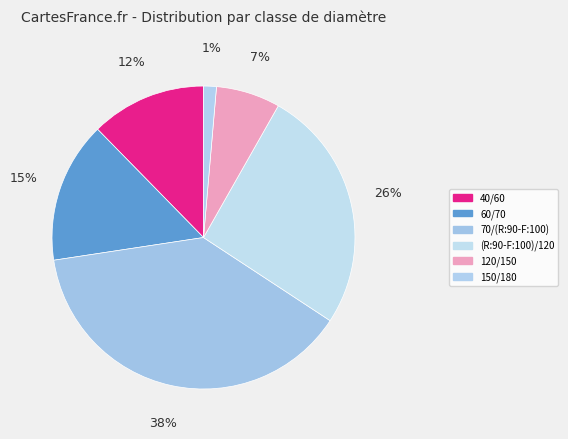

What is the smallest slice in the pie chart?

150/180